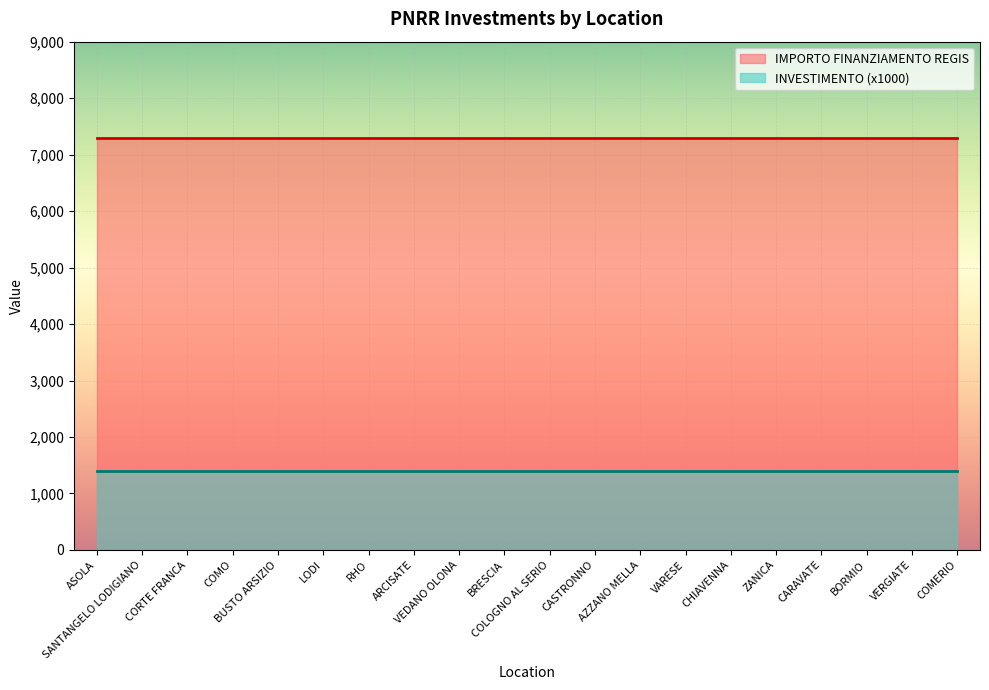

Is it true that IMPORTO FINANZIAMENTO REGIS equals 7301.0 at CASTRONNO?

True